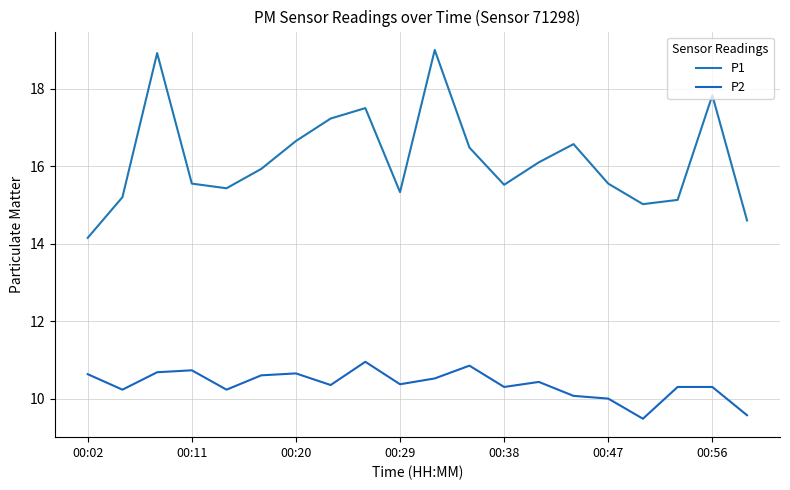

Which series has the largest total across all categories?

P1